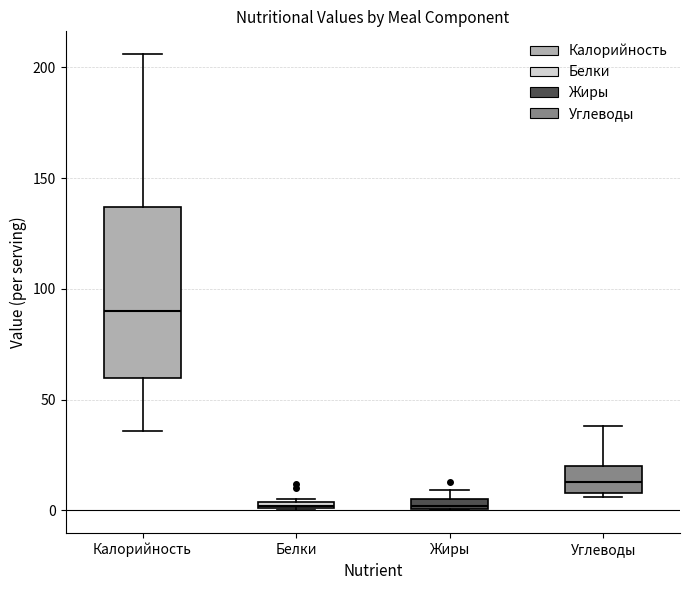

Where is the upper edge of the box for Жиры on the y-axis? The values are not printed on the chart, so give them approximately, as read against the axis.

5